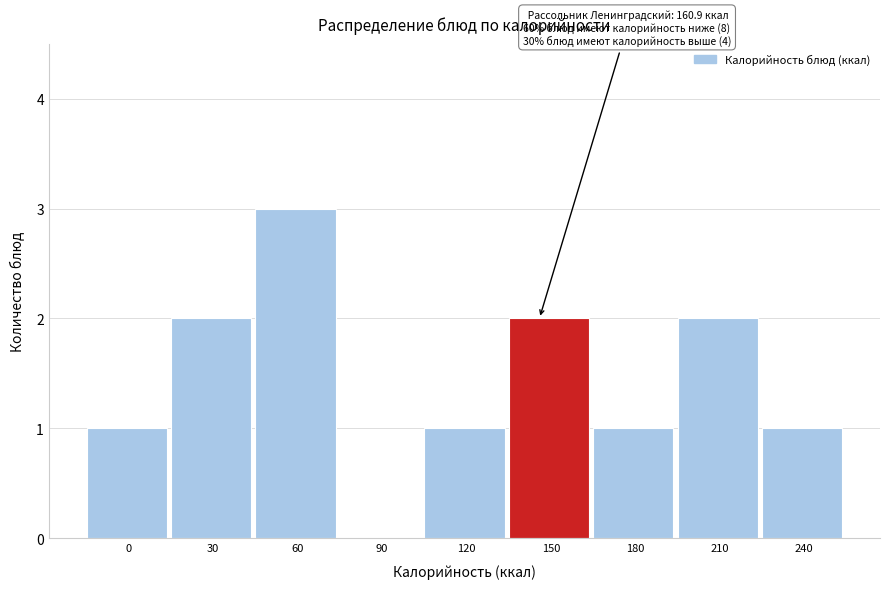

Reading left to right, what are all the values shown in this chart?

0=1	30=2	60=3	90=0	120=1	150=2	180=1	210=2	240=1